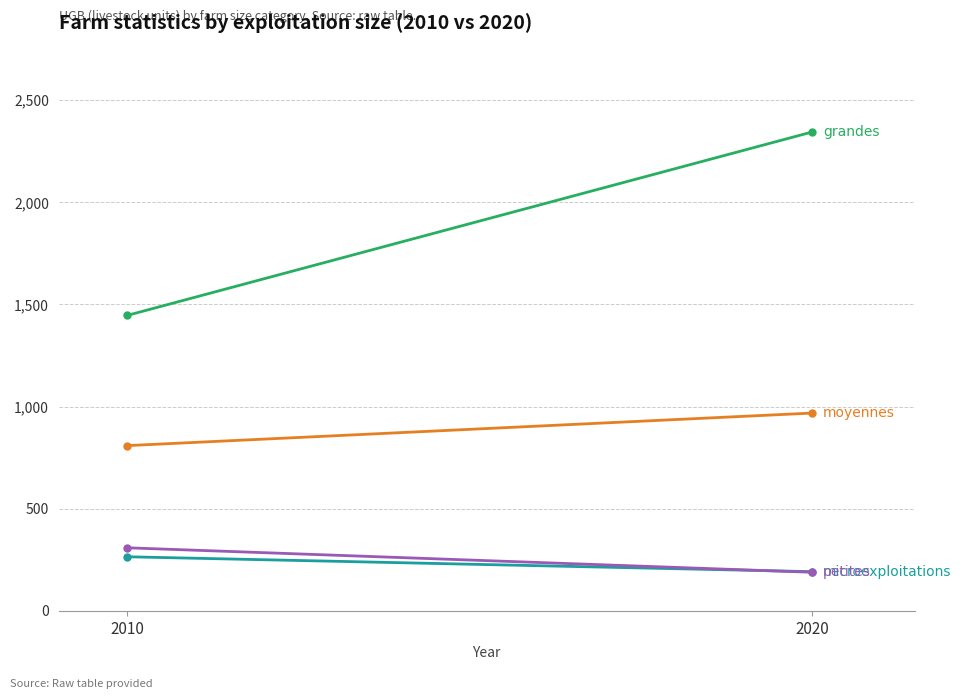

What is the approximate value of moyennes at 2020?

968.4